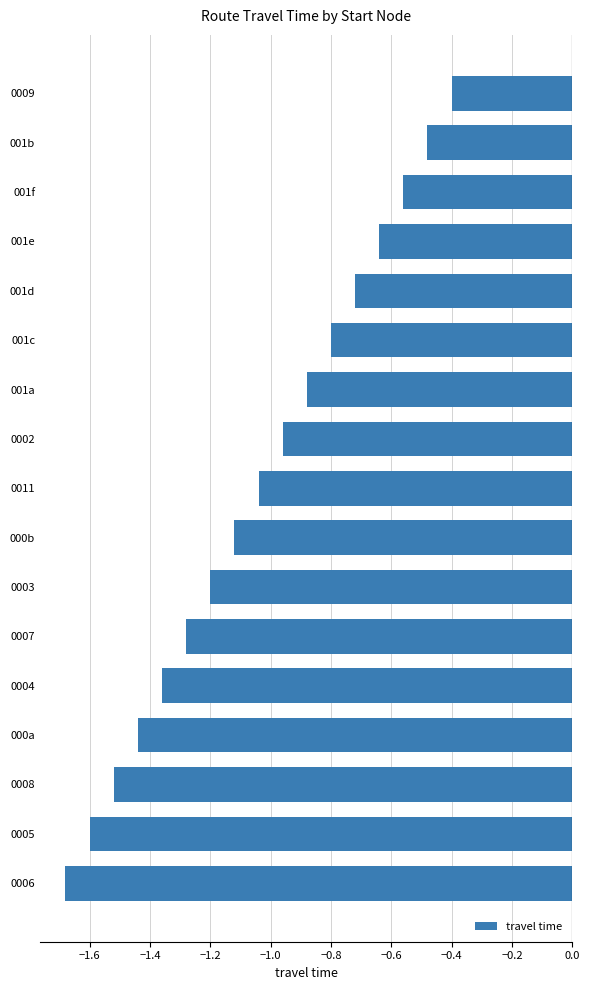

What is the difference between the second highest and second lowest values?

1.1